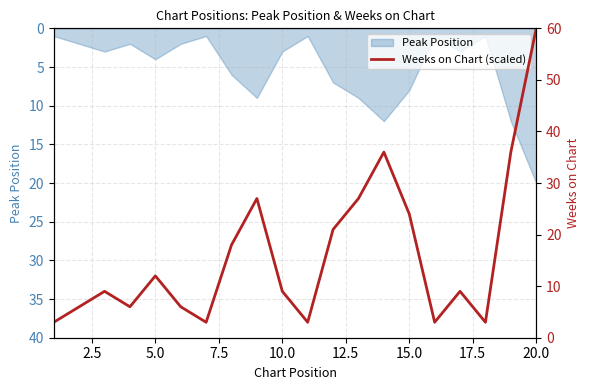

What is the value of the 10th point from the left?

9